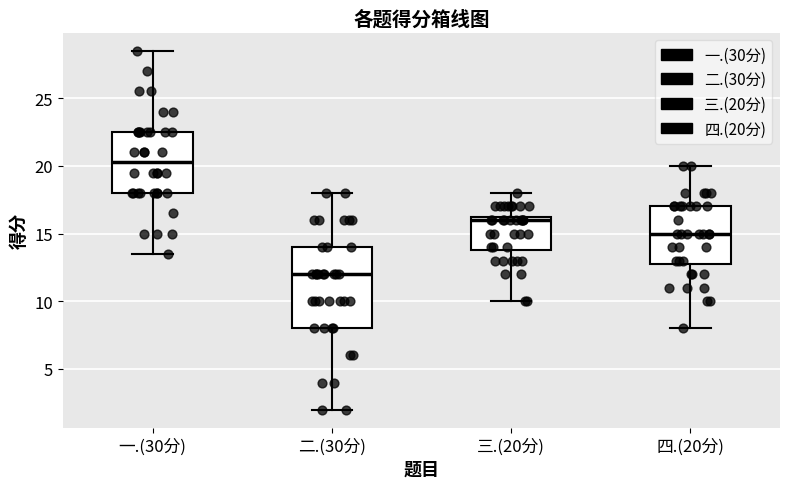

Where does the lower whisker of the box for 二.(30分) end on the y-axis? The values are not printed on the chart, so give them approximately, as read against the axis.

2.0